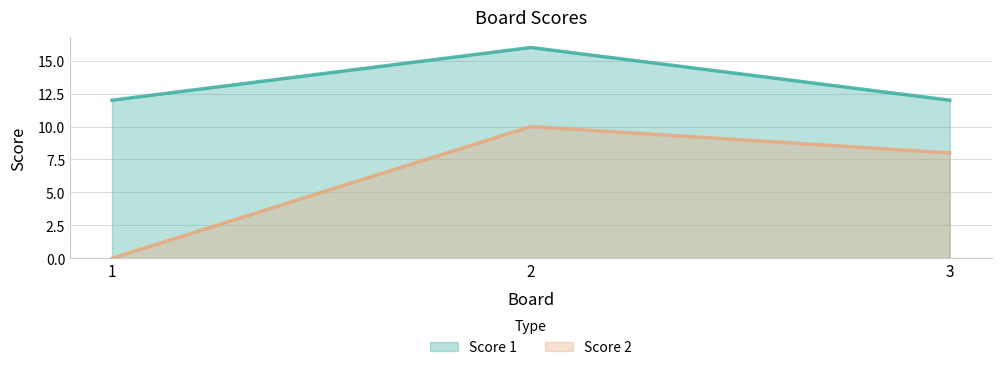

What is the sum of all Score 2 values?

18